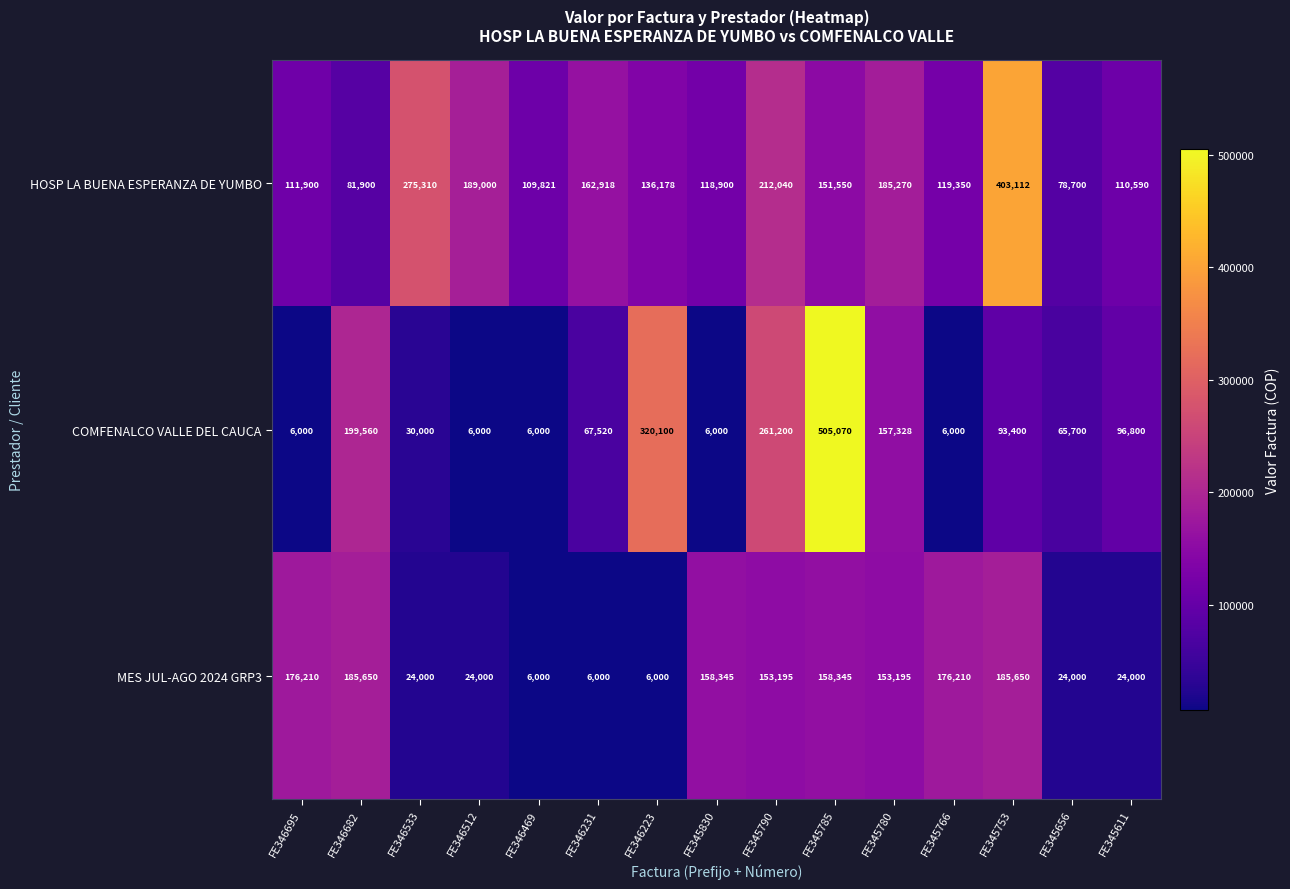

The value of COMFENALCO VALLE DEL CAUCA at FE346695 is 6000. True or false?

True